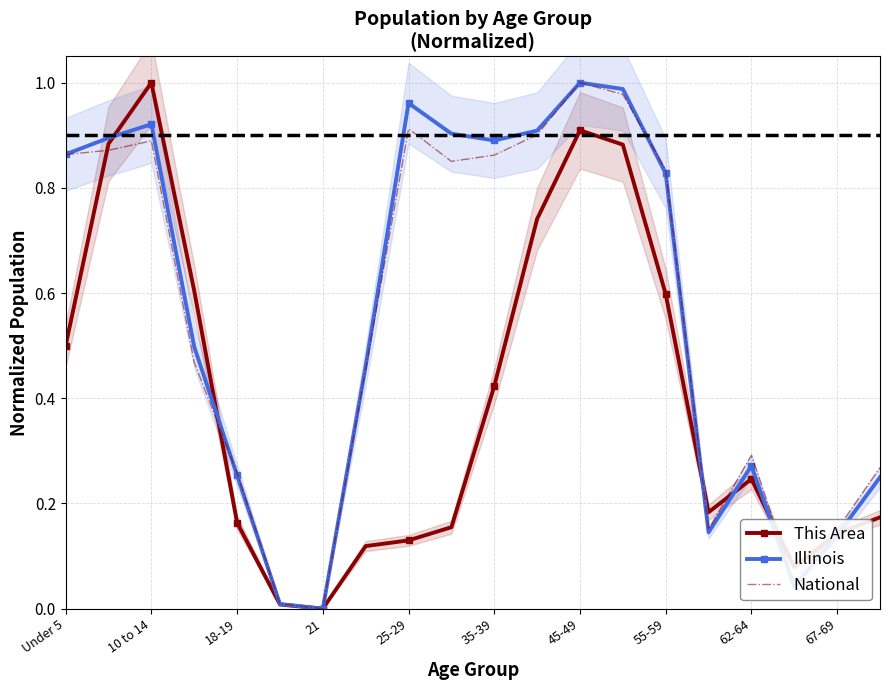

The value of National at 55-59 is 0.3. True or false?

False